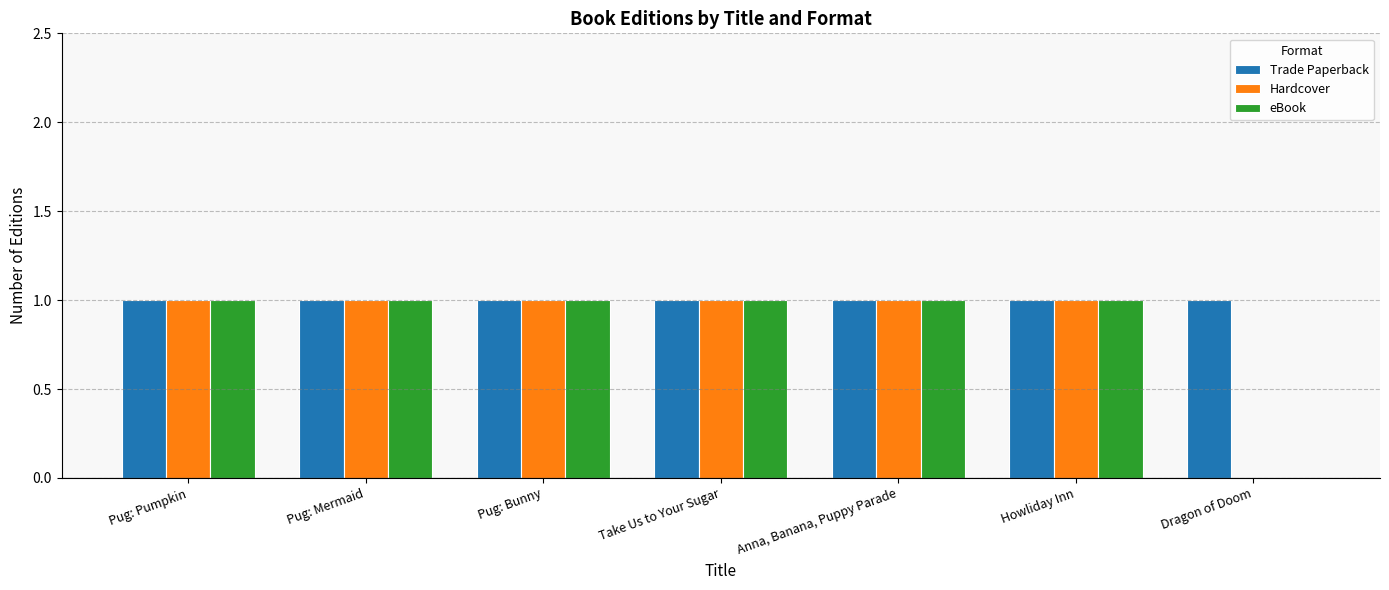

Which series has the largest total across all categories?

Trade Paperback